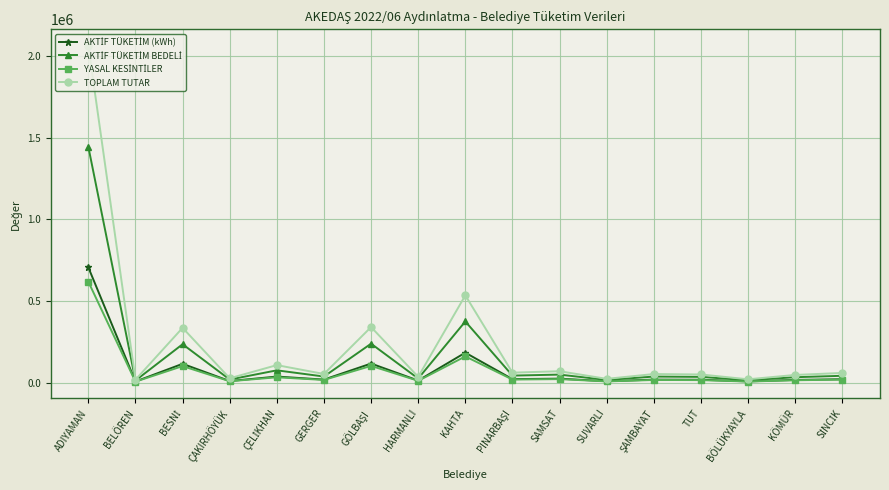

Which series has the largest range (max minus min)?

TOPLAM TUTAR